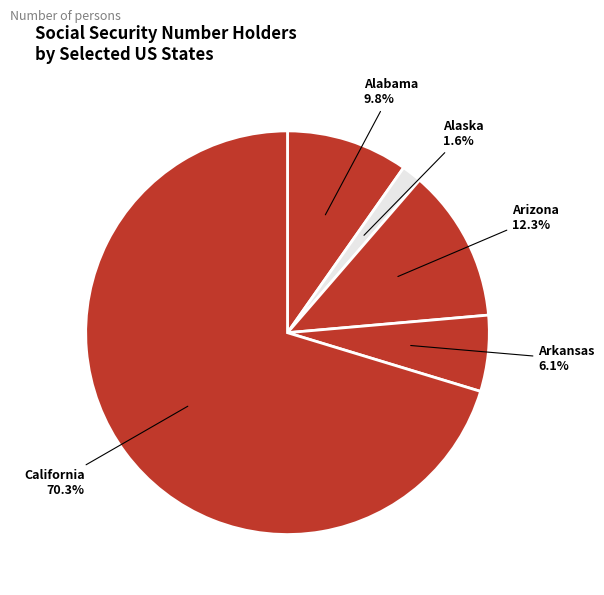

To the nearest percent, what portion does California represent?

70%